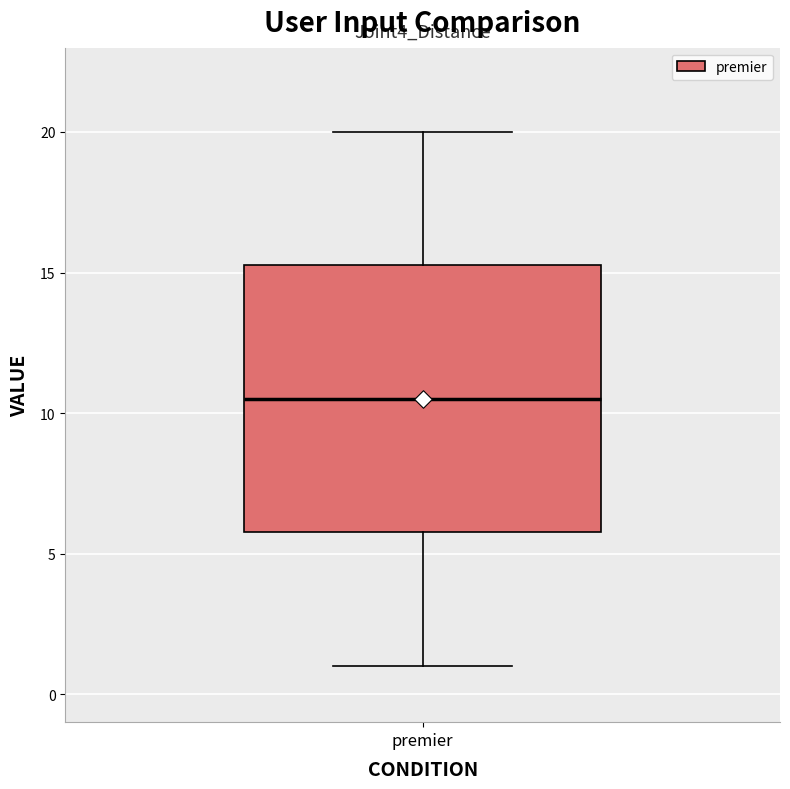

Read this box plot against the y-axis: the position of the median line, the range covered by the box, and the ends of both whiskers. The values are not printed on the chart, so give them approximately, as read against the axis.

median 10.5, box 6.0 to 15.5, whiskers 1.0 to 20.0